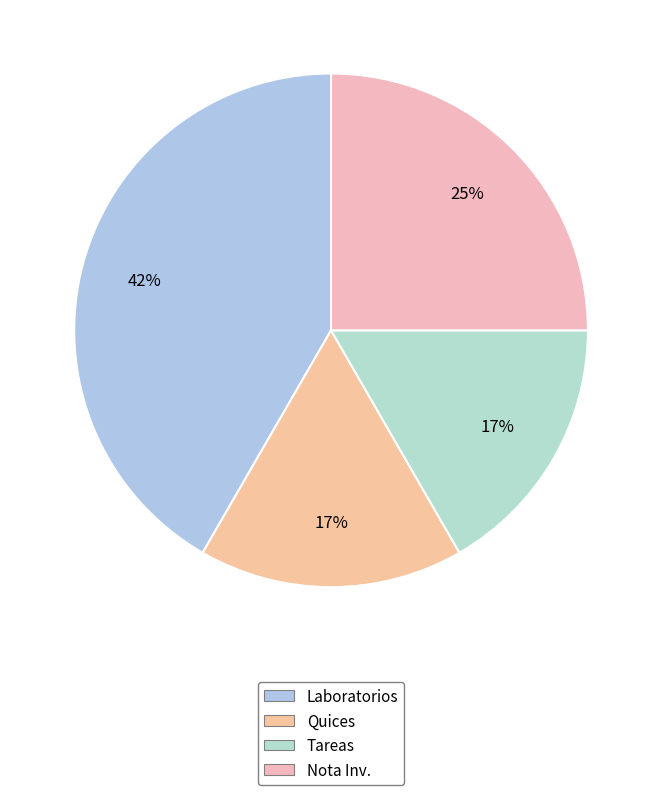

How many segments does this pie chart have?

4